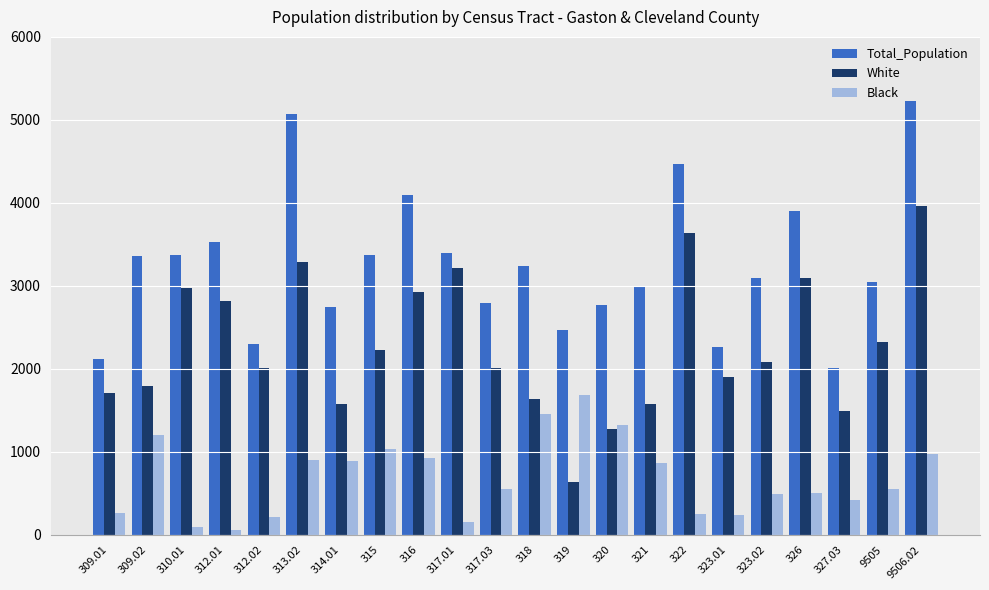

Is the value of Total_Population at 315 greater than the value of White at 327.03?

Yes